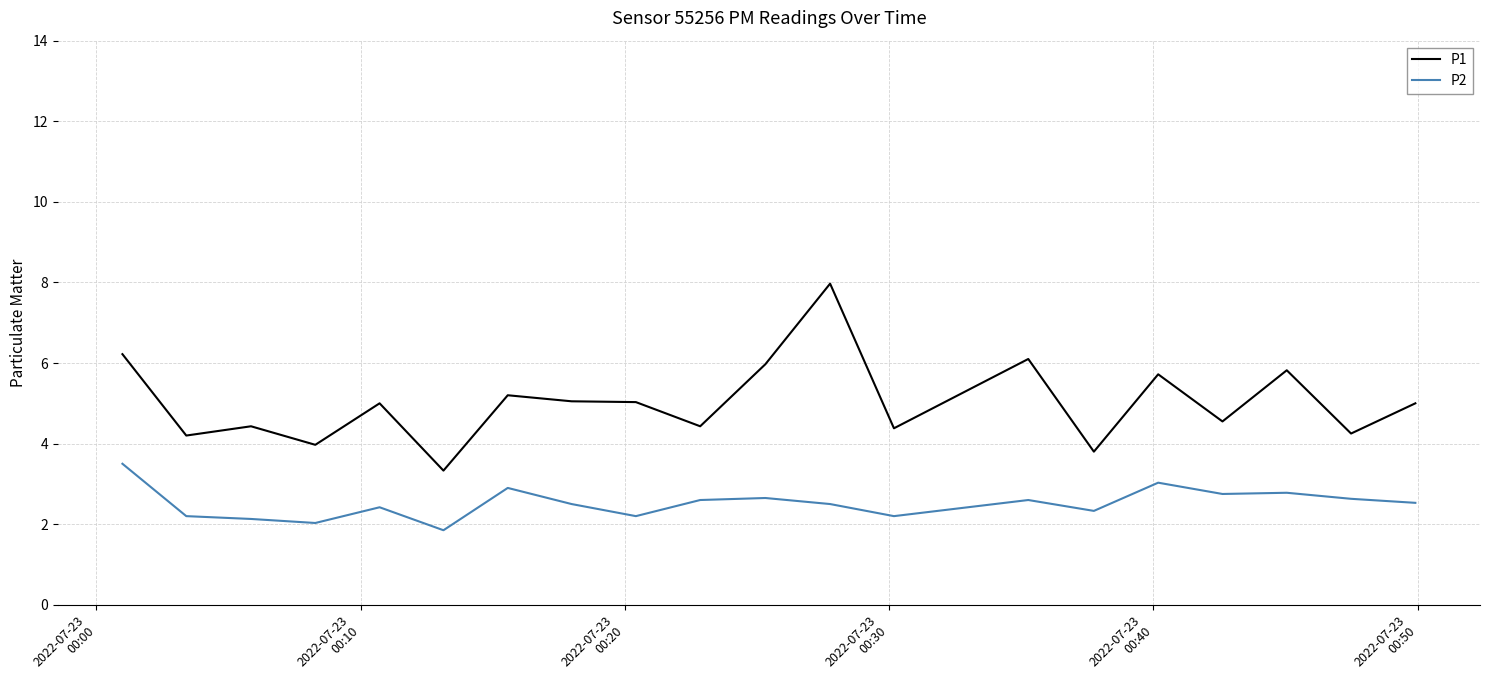

What is the minimum value for P1?

3.3